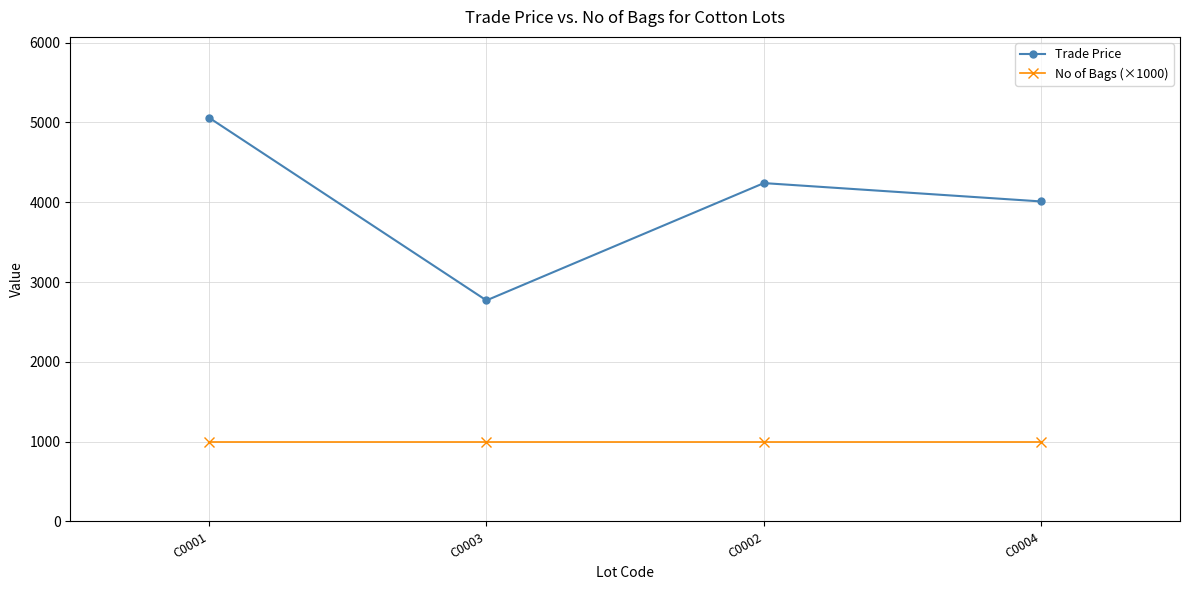

Rank the series by their maximum value, from highest to lowest.

Trade Price, No of Bags (×1000)